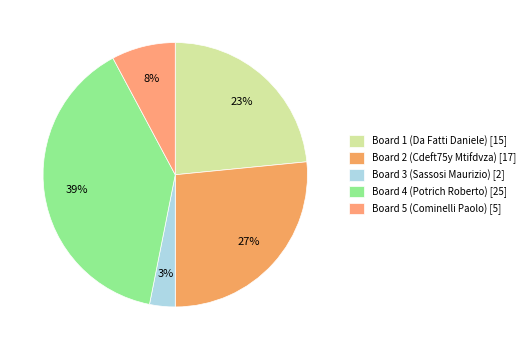

Combined, what portion of the pie is Board 2 (Cdeft75y Mtifdvza) and Board 4 (Potrich Roberto)?

65.6%